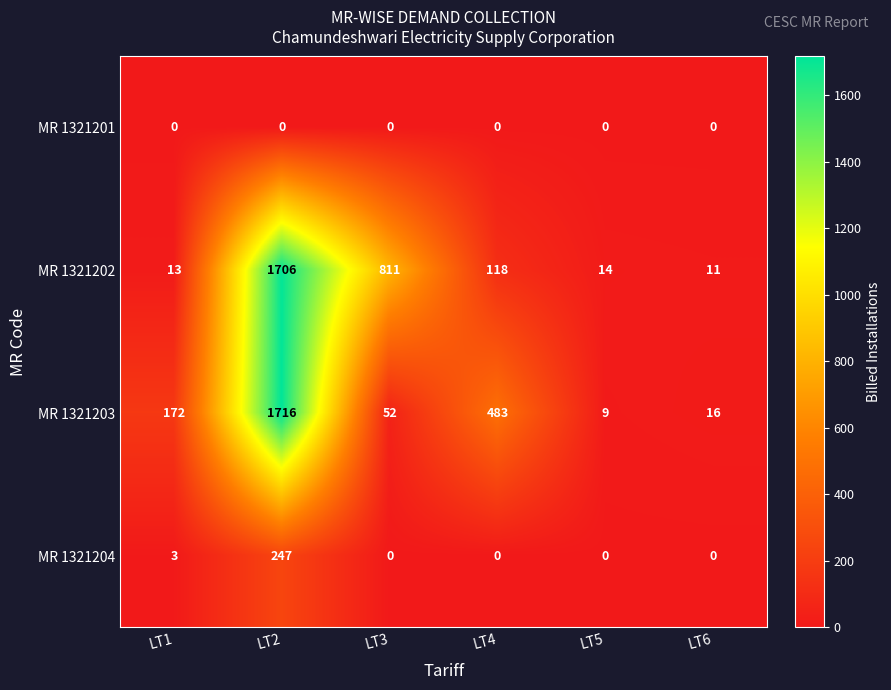

Which series has the largest range (max minus min)?

MR 1321203